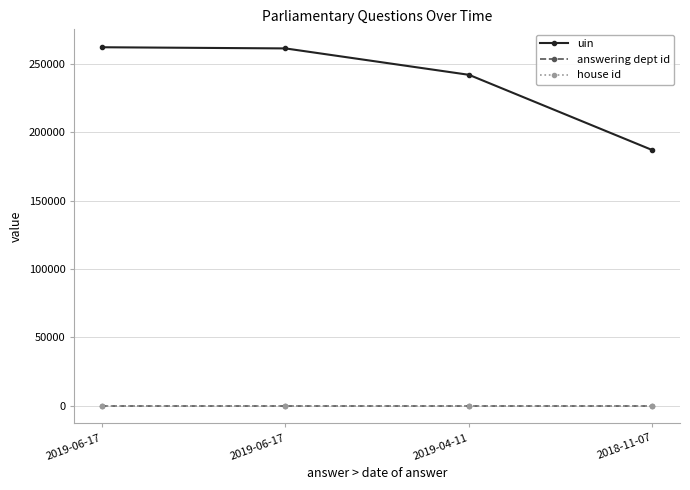

What is the value of the uin point at the 4th from the left?

187023